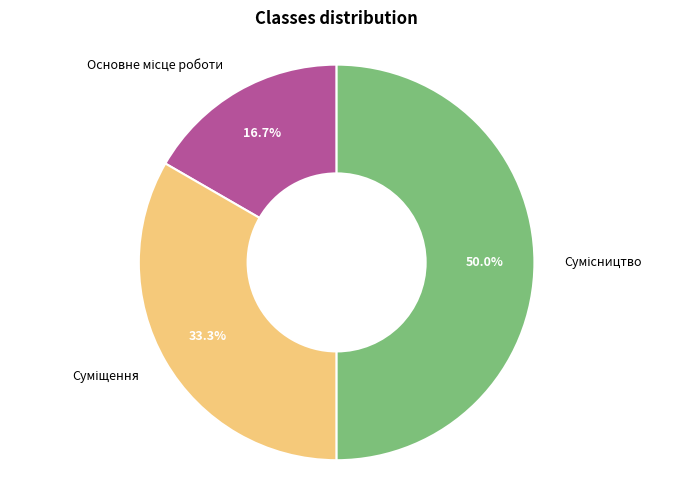

Count the number of slices in the pie.

3